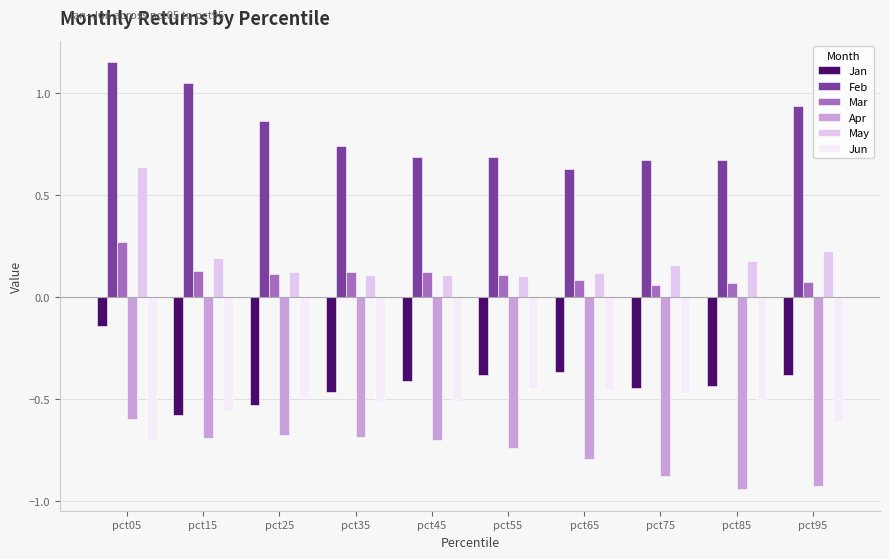

At which label does Jan reach its peak?

pct05